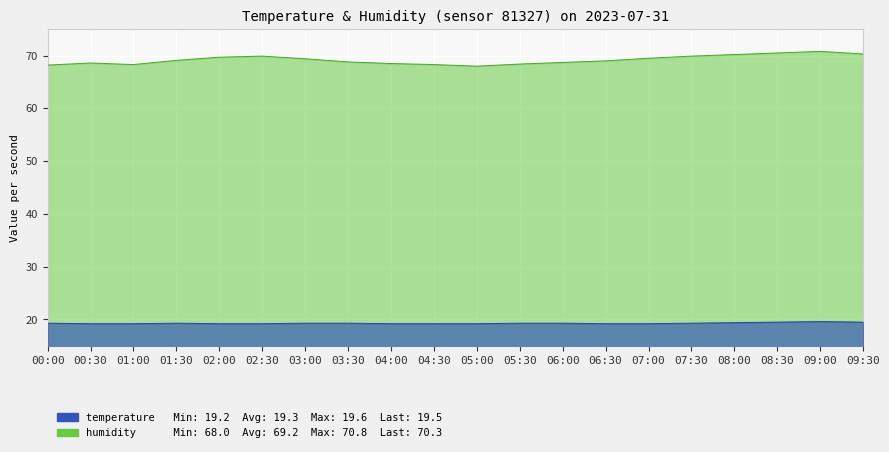

At which label does humidity reach its minimum?

05:00